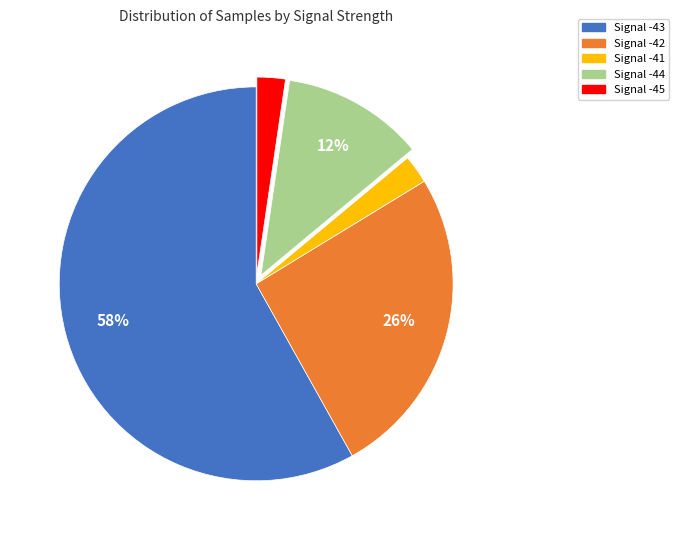

Does any single category account for the majority?

Yes